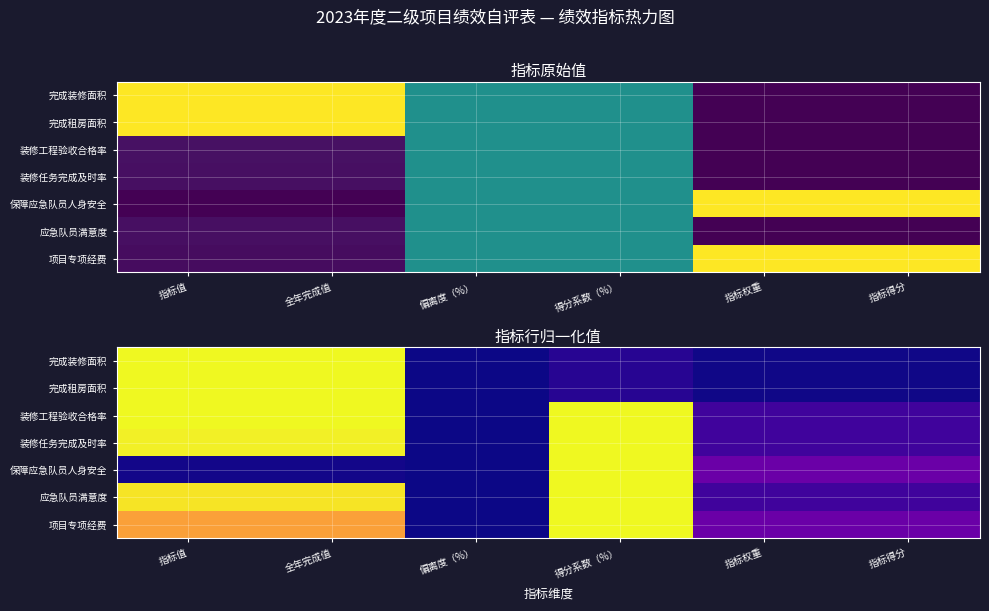

What is the maximum value shown in the chart?

1.0